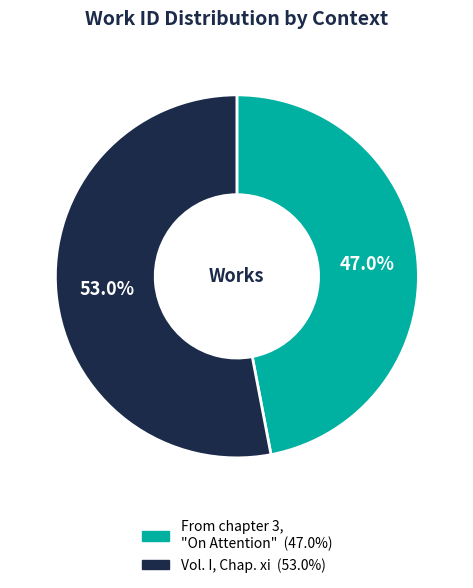

Between Vol. I, Chap. xi and From chapter 3, "On Attention", which is larger?

Vol. I, Chap. xi